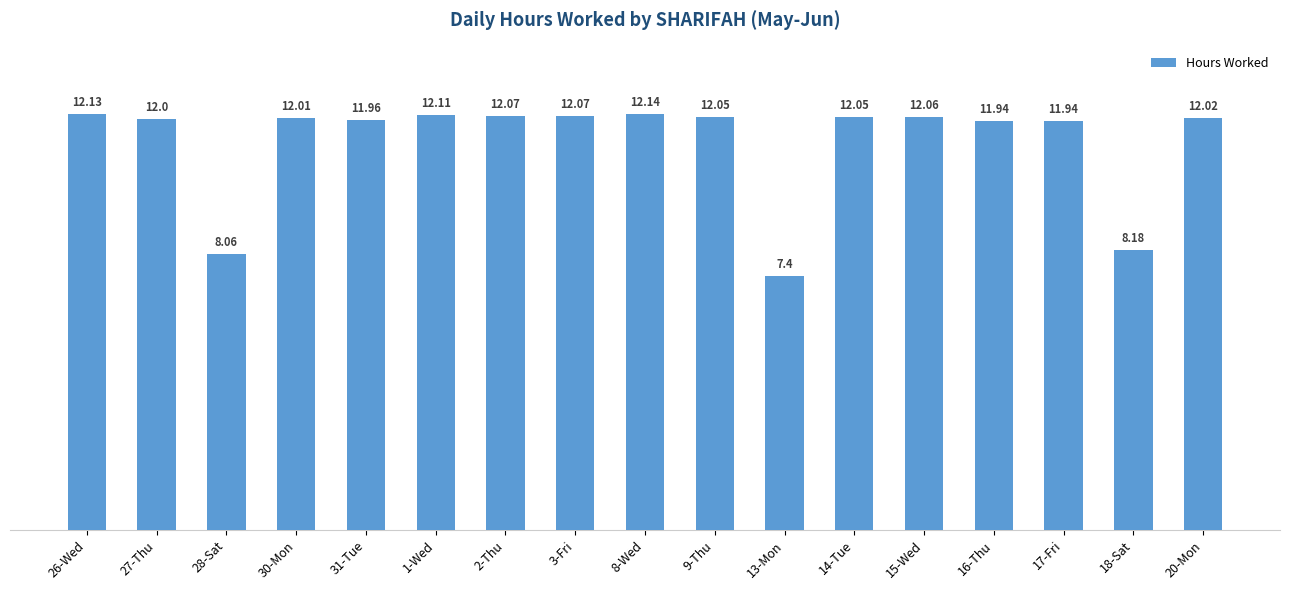

Which category has the lowest value across all series?

13-Mon